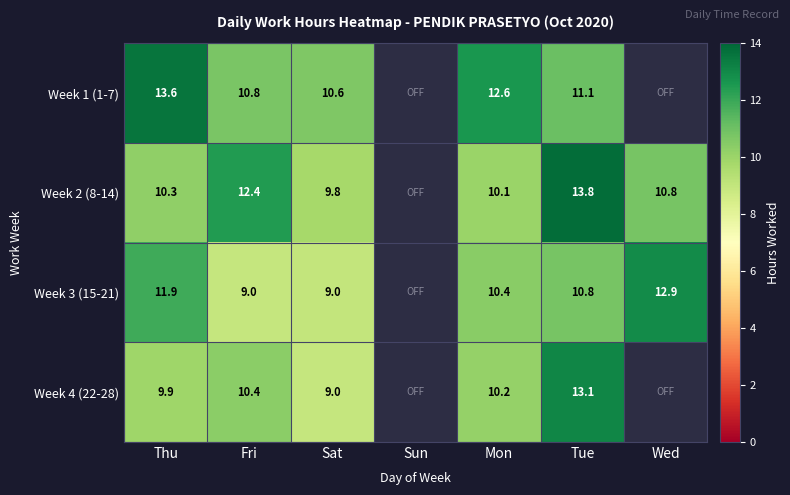

What is the sum of the Week 1 (1-7) values at Thu and Sat?

24.2